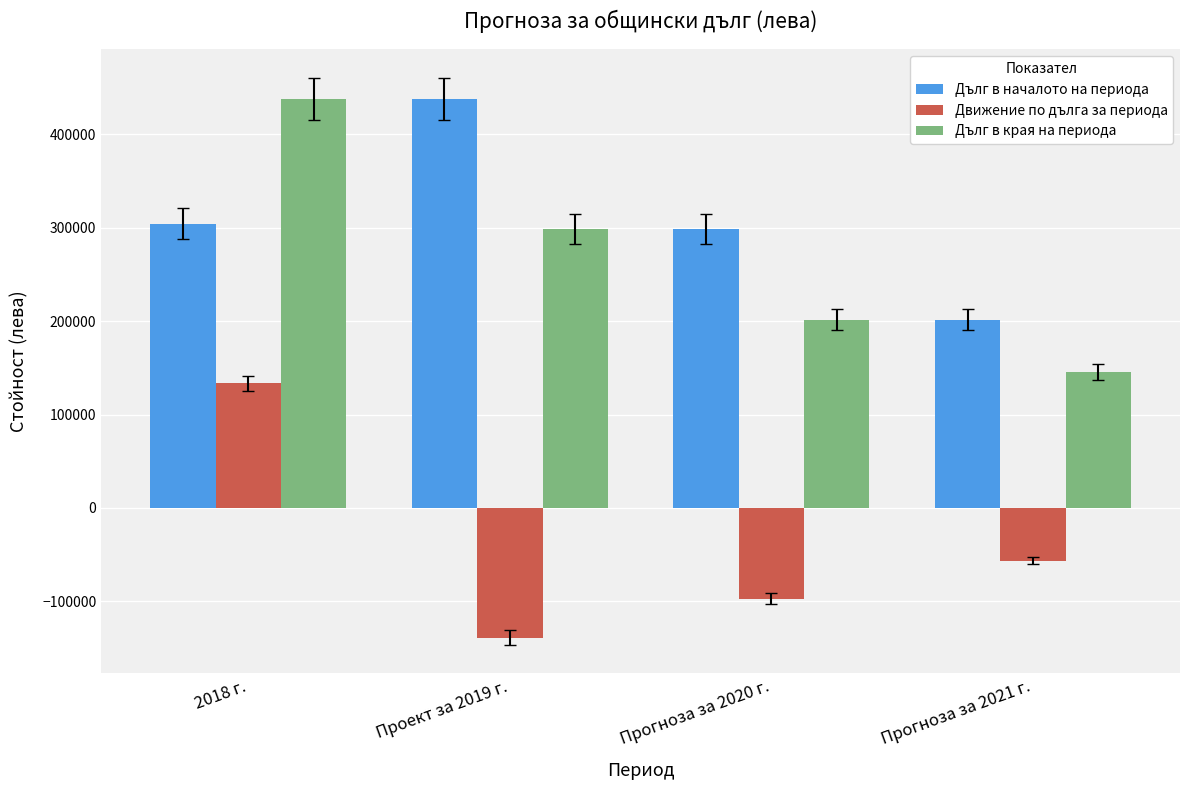

Is the value of Дълг в началото на периода at Прогноза за 2020 г. greater than the value of Дълг в края на периода at 2018 г.?

No